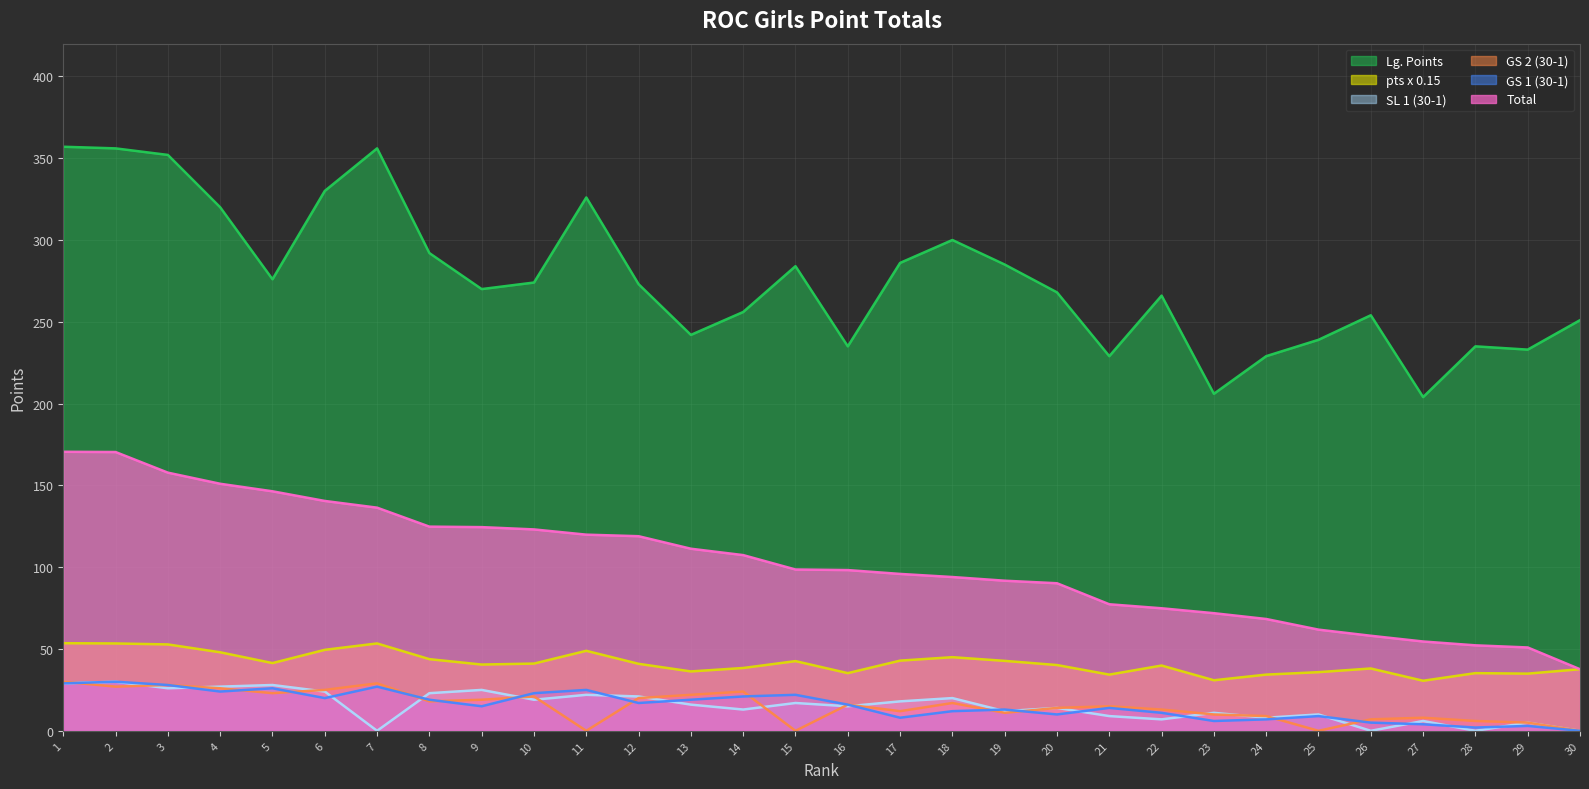

What is the value of the SL 1 (30-1) point at the 23rd from the left?

11.0